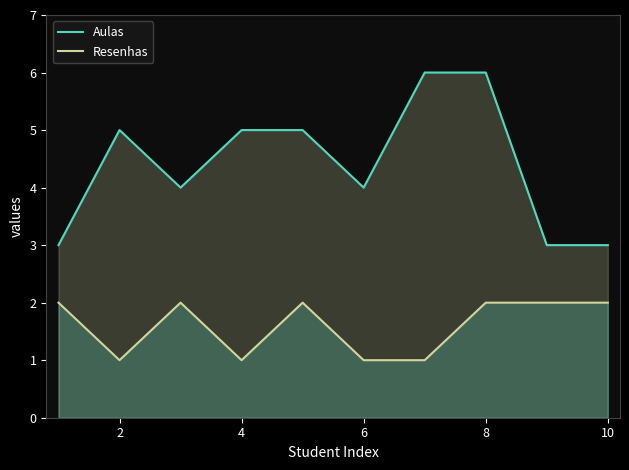

Which series has the largest range (max minus min)?

Aulas